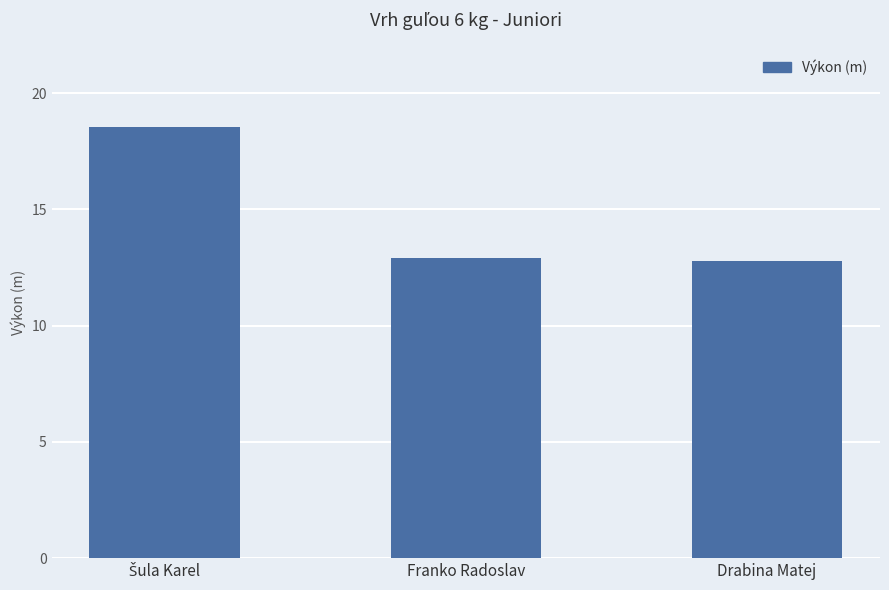

The value at Drabina Matej is 12.8. True or false?

True